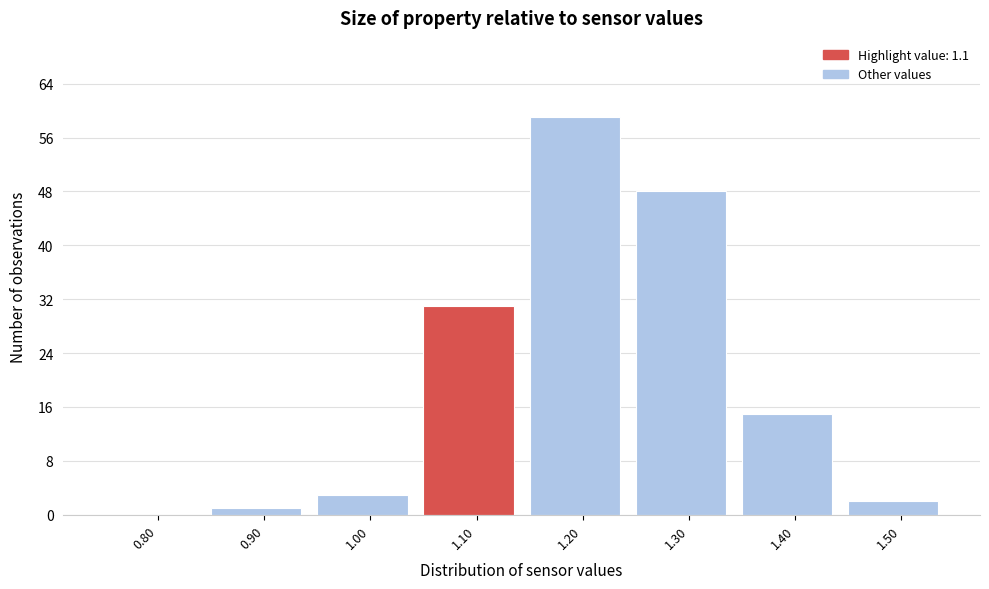

Reading right to left, extract all data points from this chart.

1.50=2	1.40=15	1.30=48	1.20=59	1.10=31	1.00=3	0.90=1	0.80=0